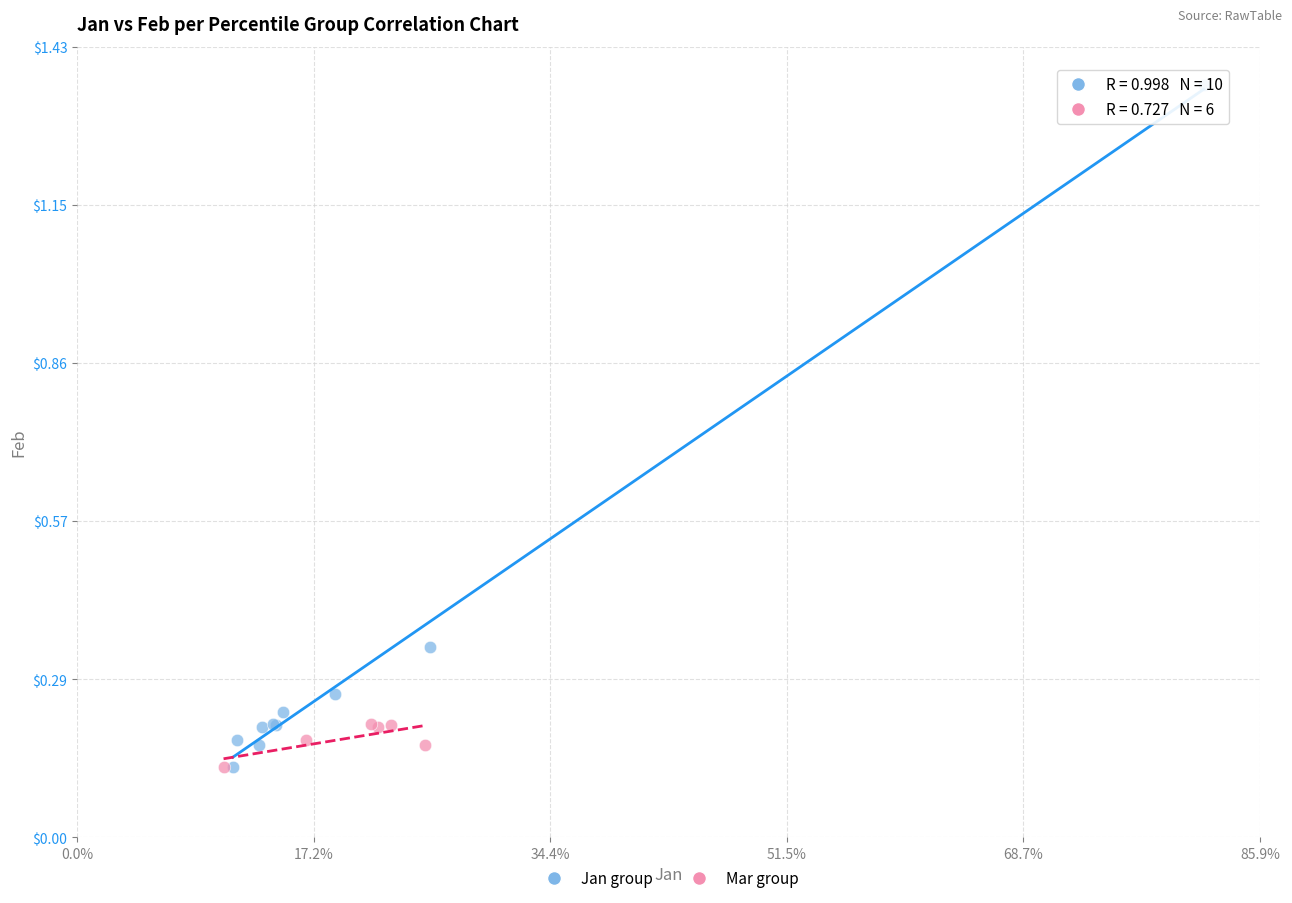

Which series has the largest Y range (max minus min)?

Jan group